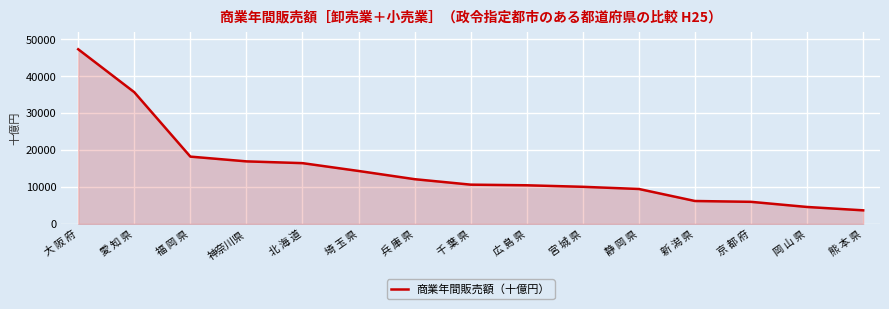

How many series are shown in this chart?

1